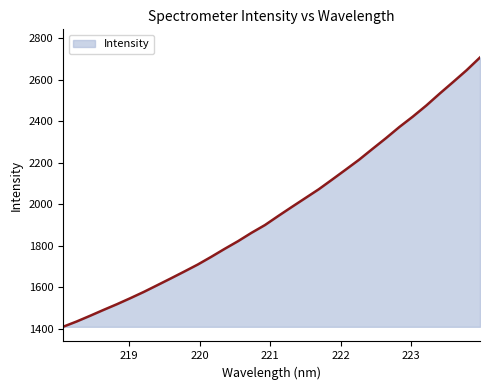

What is the smallest value displayed?

1410.5